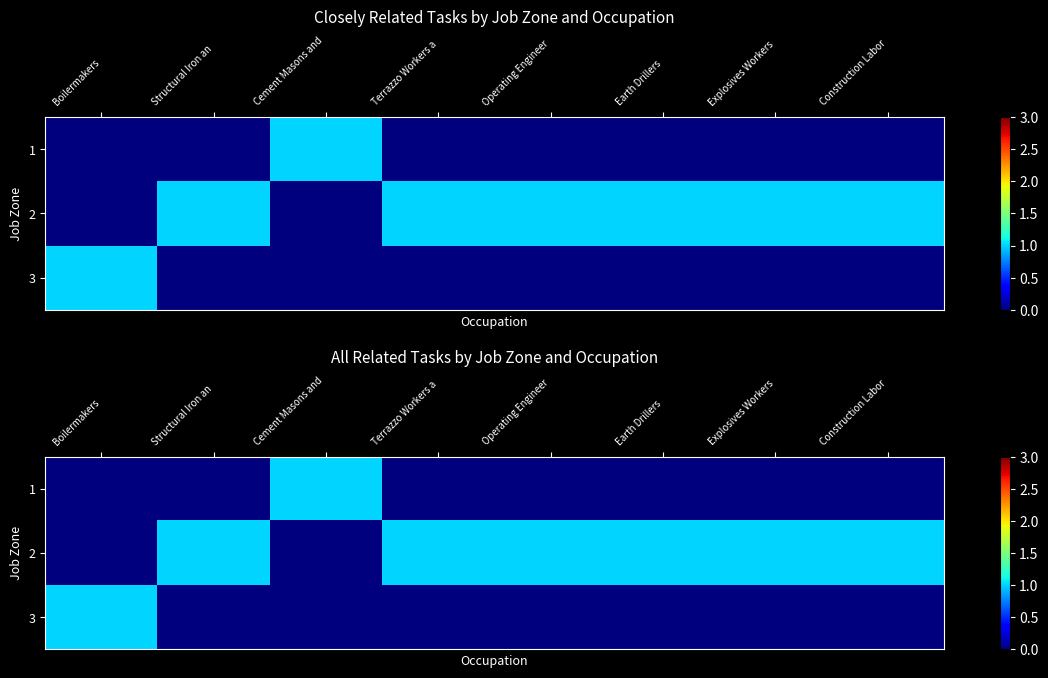

What is the highest value of the 3 series?

1